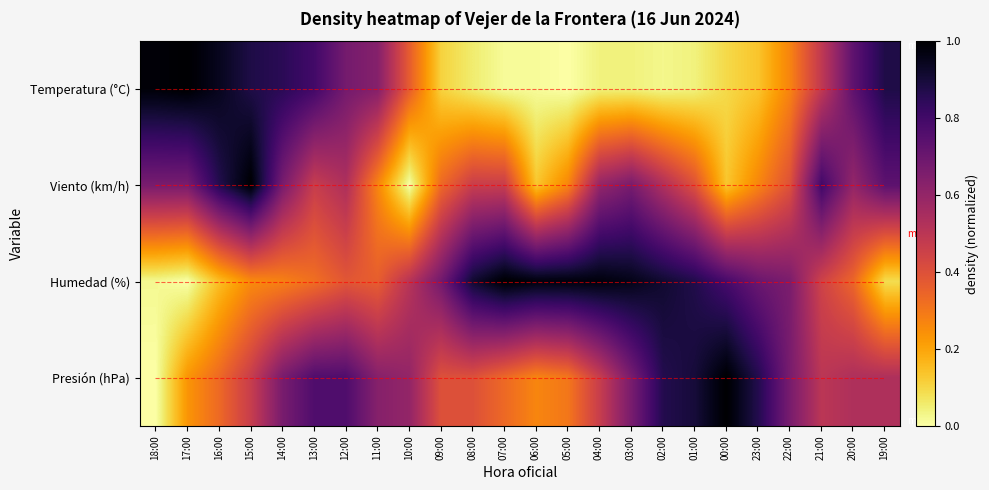

Reading left to right, what are all the values shown in this chart?

Temperatura (°C): 18:00=1.0	17:00=1.0	16:00=0.9	15:00=0.9	14:00=0.9	13:00=0.8	12:00=0.7	11:00=0.6	10:00=0.4	09:00=0.1	08:00=0.1	07:00=0.0	06:00=0.0	05:00=0.0	04:00=0.0	03:00=0.0	02:00=0.0	01:00=0.0	00:00=0.1	23:00=0.1	22:00=0.3	21:00=0.5	20:00=0.7	19:00=0.9
Viento (km/h): 18:00=0.7	17:00=0.7	16:00=0.9	15:00=1.0	14:00=0.7	13:00=0.5	12:00=0.5	11:00=0.3	10:00=0.0	09:00=0.3	08:00=0.5	07:00=0.5	06:00=0.1	05:00=0.3	04:00=0.6	03:00=0.7	02:00=0.5	01:00=0.4	00:00=0.1	23:00=0.3	22:00=0.4	21:00=0.8	20:00=0.6	19:00=0.7
Humedad (%): 18:00=0.0	17:00=0.0	16:00=0.1	15:00=0.3	14:00=0.3	13:00=0.3	12:00=0.4	11:00=0.4	10:00=0.5	09:00=0.7	08:00=0.9	07:00=1.0	06:00=1.0	05:00=1.0	04:00=1.0	03:00=1.0	02:00=0.9	01:00=0.9	00:00=0.8	23:00=0.7	22:00=0.7	21:00=0.4	20:00=0.3	19:00=0.1
Presión (hPa): 18:00=0.0	17:00=0.2	16:00=0.3	15:00=0.5	14:00=0.7	13:00=0.8	12:00=0.8	11:00=0.6	10:00=0.6	09:00=0.4	08:00=0.4	07:00=0.3	06:00=0.3	05:00=0.3	04:00=0.5	03:00=0.7	02:00=0.9	01:00=0.9	00:00=1.0	23:00=0.9	22:00=0.7	21:00=0.5	20:00=0.5	19:00=0.5